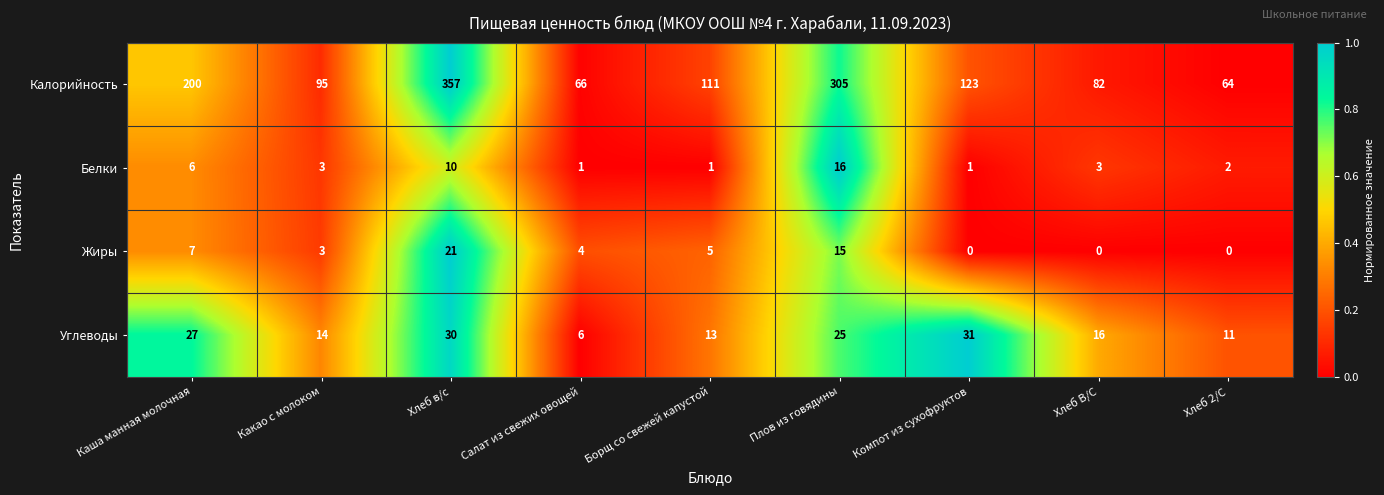

At which label does Жиры first exceed 4?

Каша манная молочная